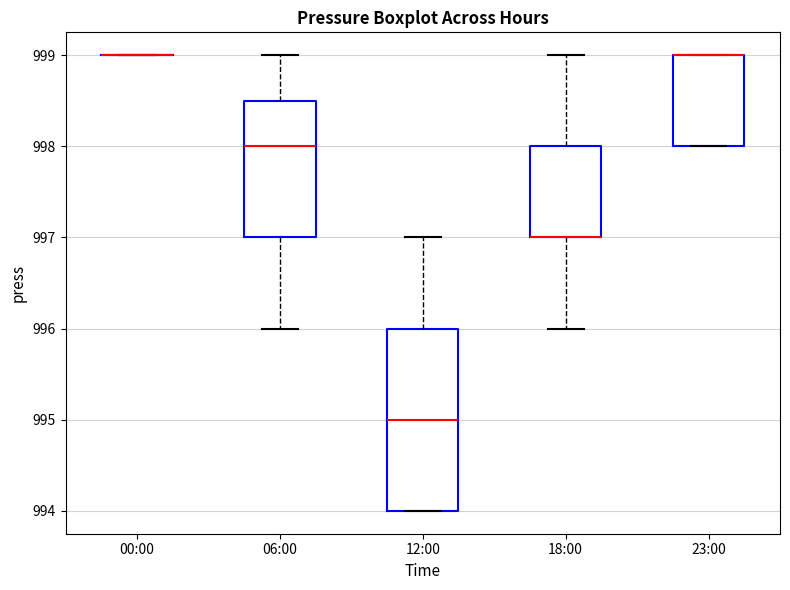

Reading left to right, transcribe this box plot: for each box, give where its median line is, the range the box spans, and where its two whiskers end, as read against the y-axis. The values are not printed on the chart, so give them approximately, as read against the axis.

00:00: box collapsed to a line at 999.0, whiskers 999.0 to 999.0
06:00: median 998.0, box 997.0 to 998.5, whiskers 996.0 to 999.0
12:00: median 995.0, box 994.0 to 996.0, whiskers 994.0 to 997.0
18:00: median 997.0 (drawn on the box's lower edge), box 997.0 to 998.0, whiskers 996.0 to 999.0
23:00: median 999.0 (drawn on the box's upper edge), box 998.0 to 999.0, whiskers 998.0 to 999.0